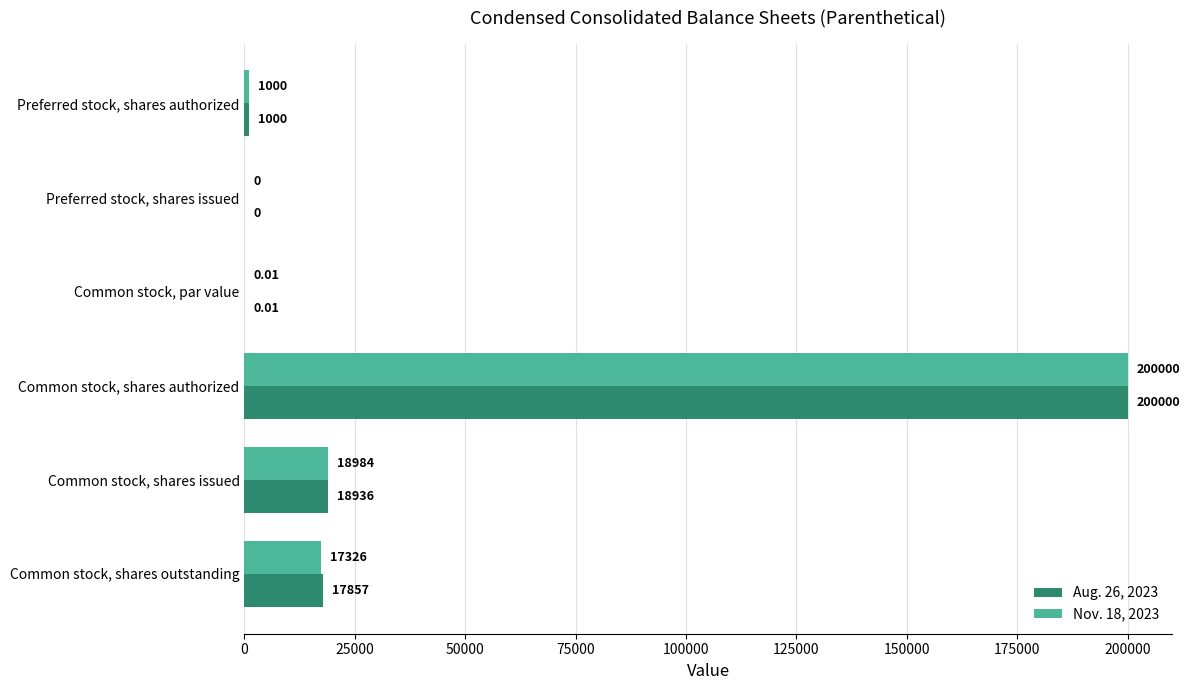

How many positive values does the Nov. 18, 2023 series have?

5